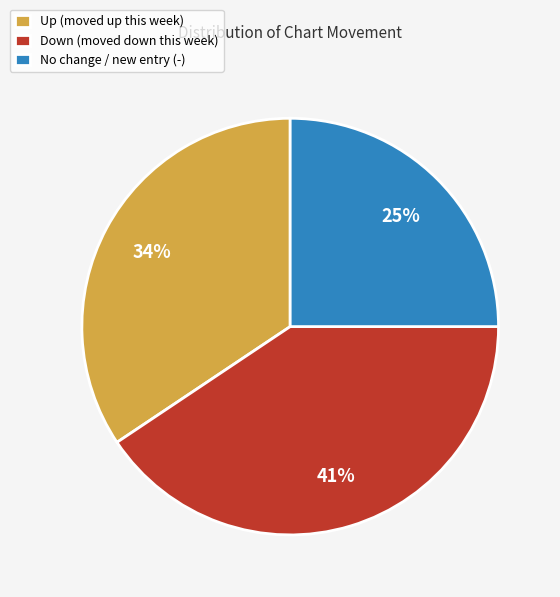

What is the smallest slice in the pie chart?

No change / new entry (-)